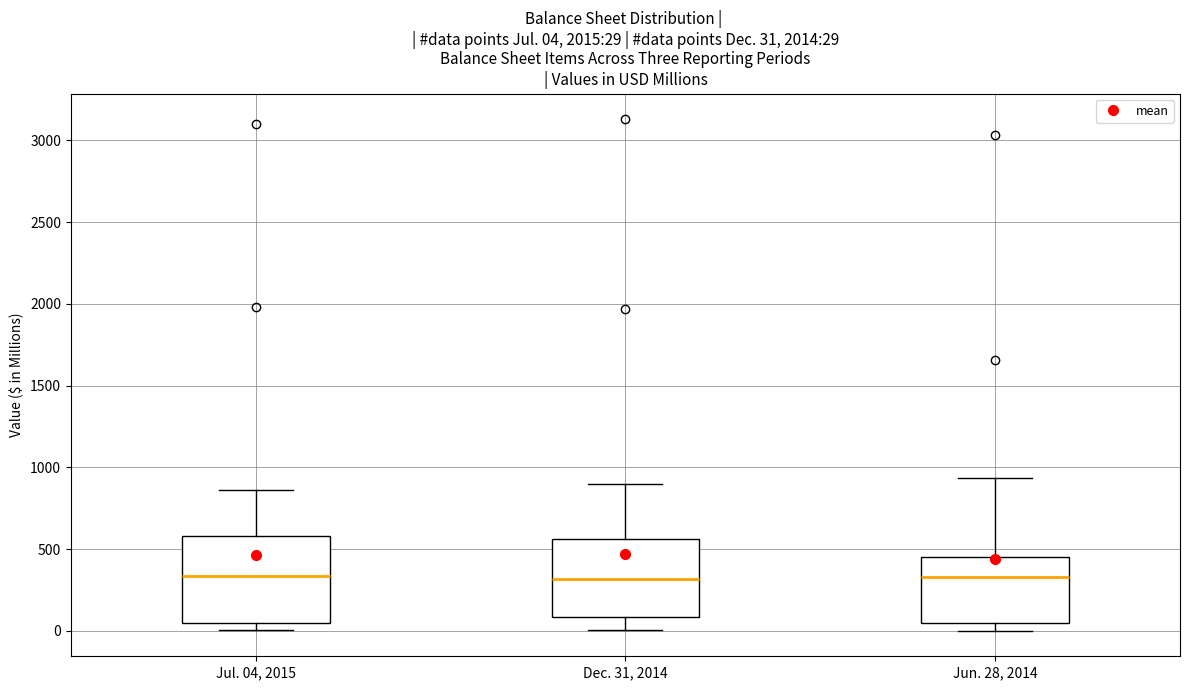

Which box is the tallest, from its lower edge to its upper edge?

Jul. 04, 2015